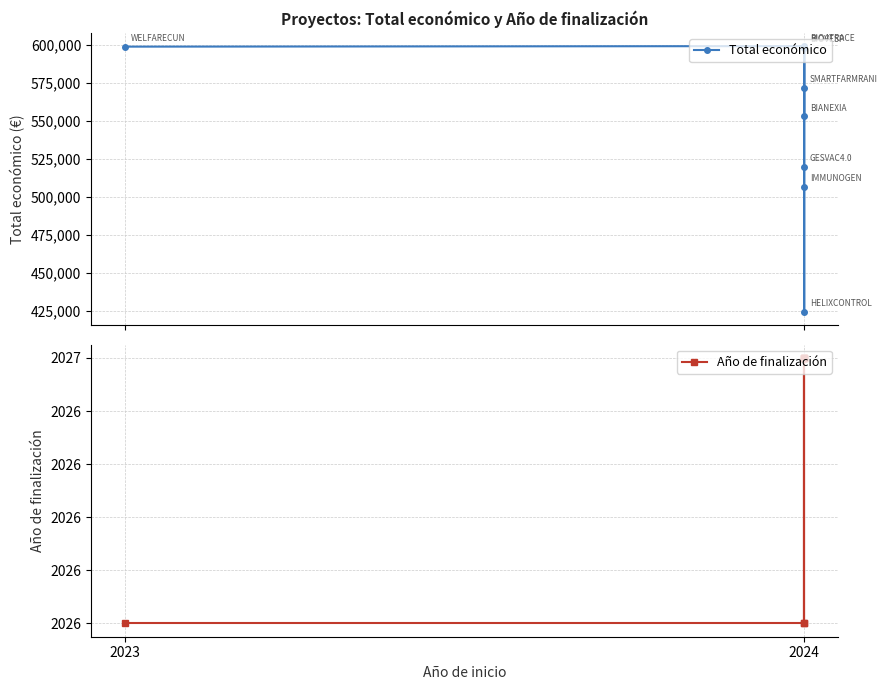

Which label corresponds to the smallest value in the chart?

2023